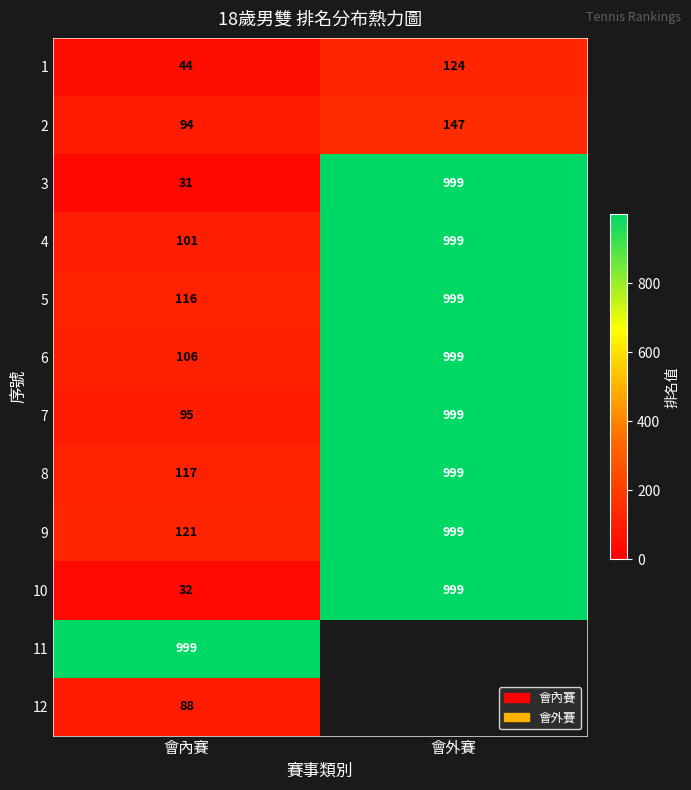

What is the greatest value displayed?

999.0